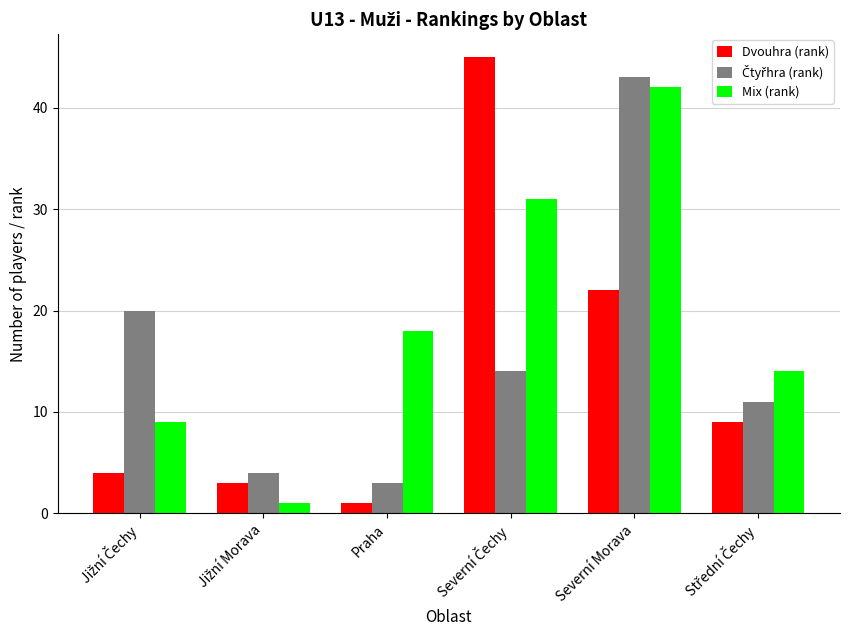

The value of Mix (rank) at Praha is 18. True or false?

True